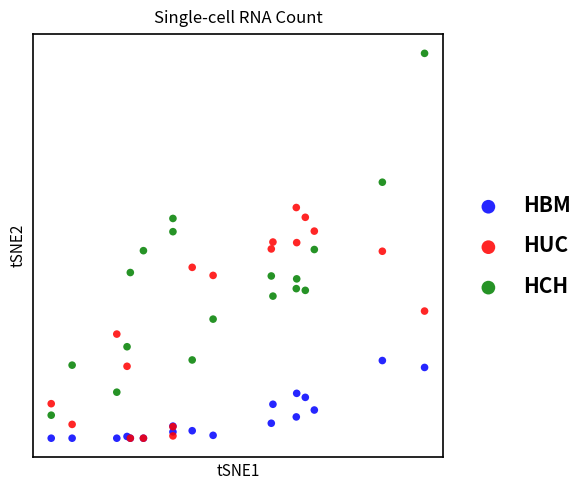

Which series has the widest spread of Y values?

HCH